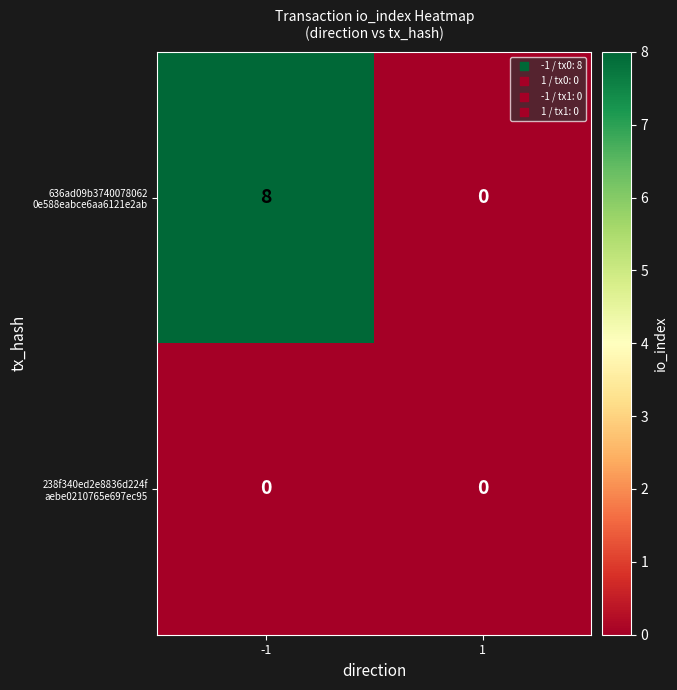

What is the difference between the highest and lowest values at -1?

8